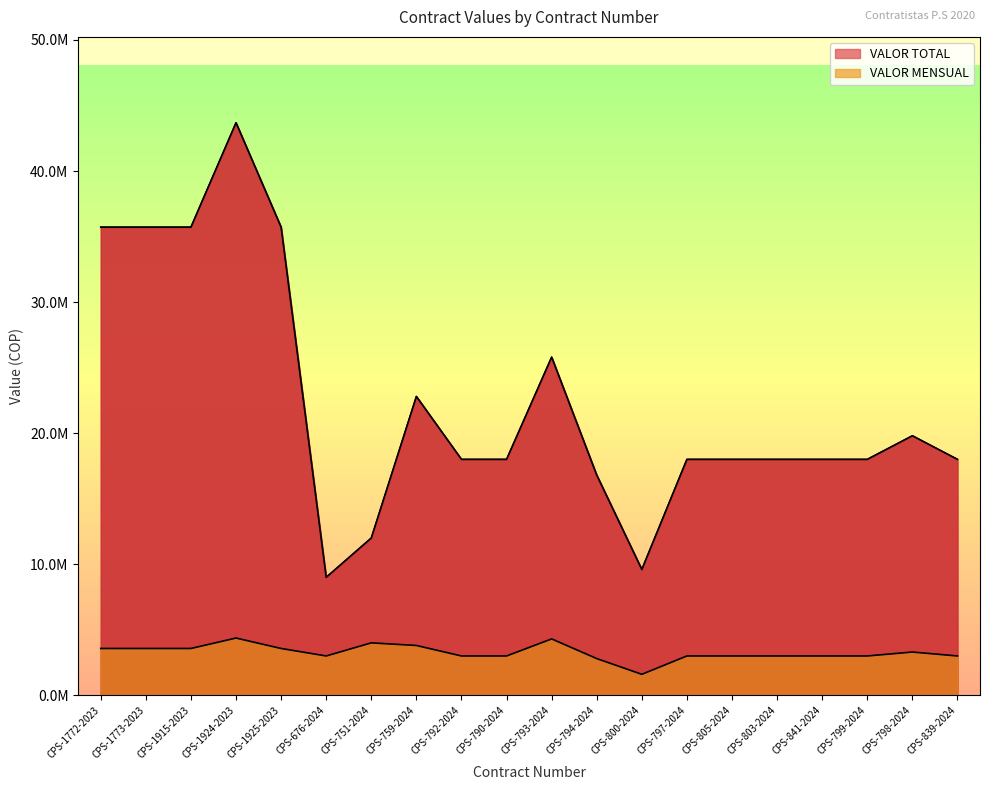

What position from the left is CPS-790-2024?

10